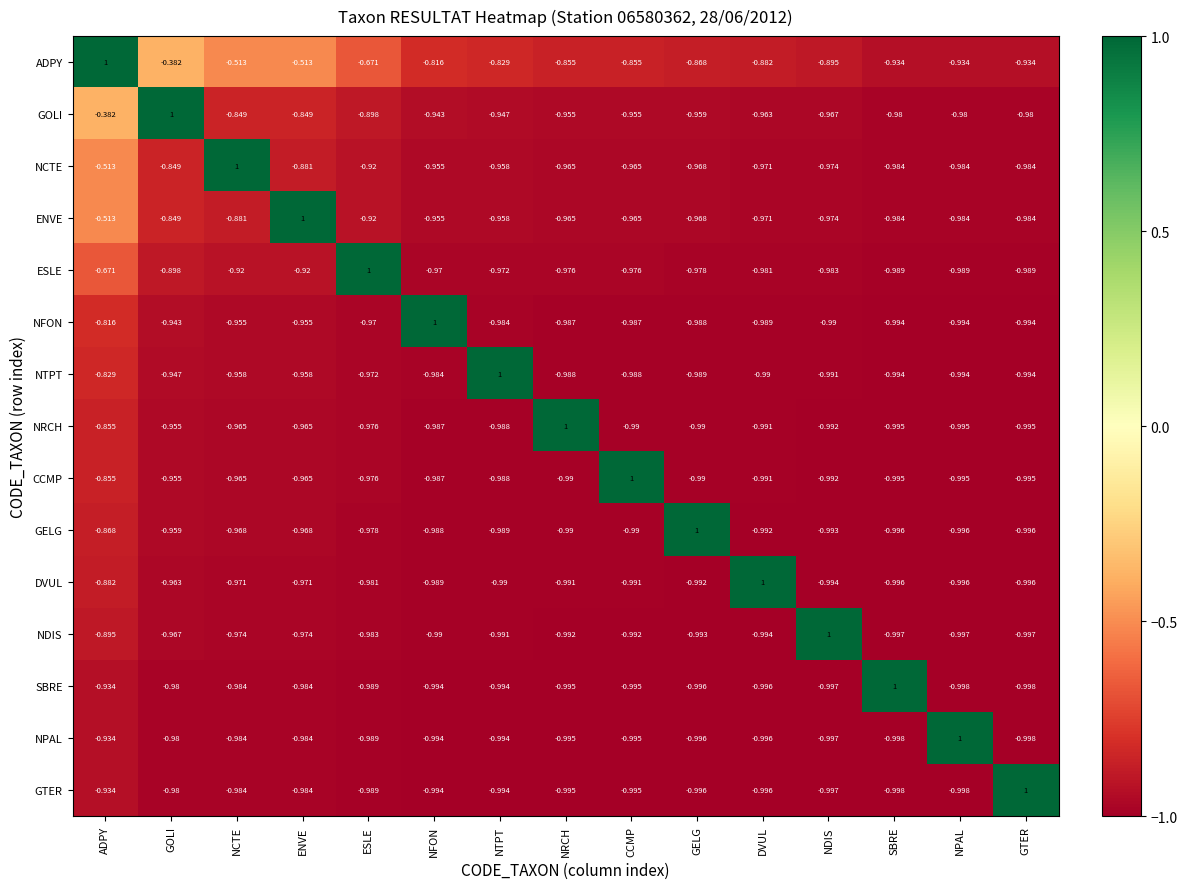

At which category is the sum across all series the highest?

ADPY